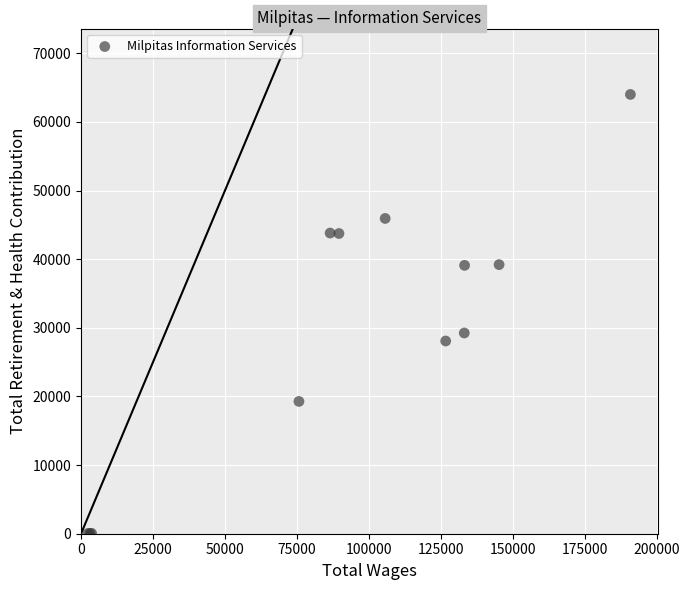

What Y value in the scatter plot is closest to 32025?

29253